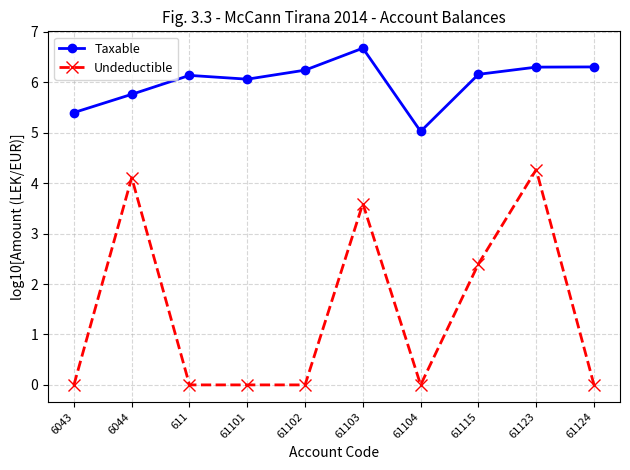

Rank the series at 61123 from highest to lowest value.

Taxable, Undeductible